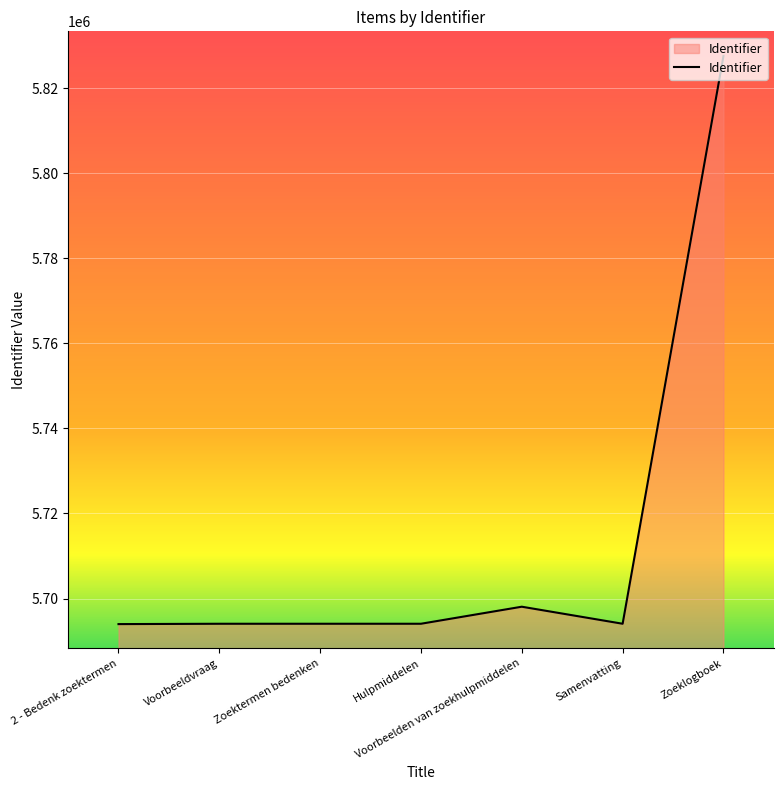

How many lines are shown in the chart?

1